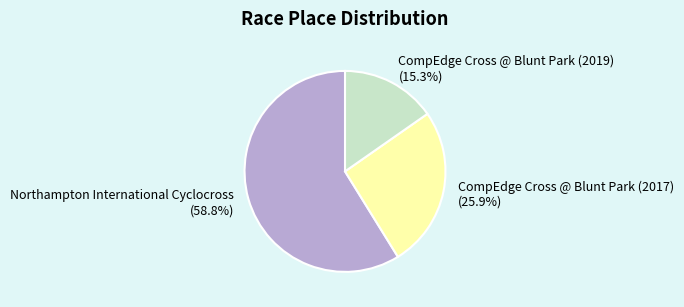

Which category has the smallest portion of the pie?

CompEdge Cross @ Blunt Park (2019)